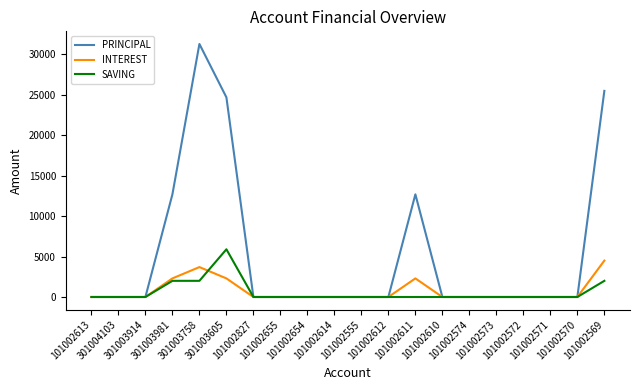

How many values in the INTEREST series exceed 0?

5